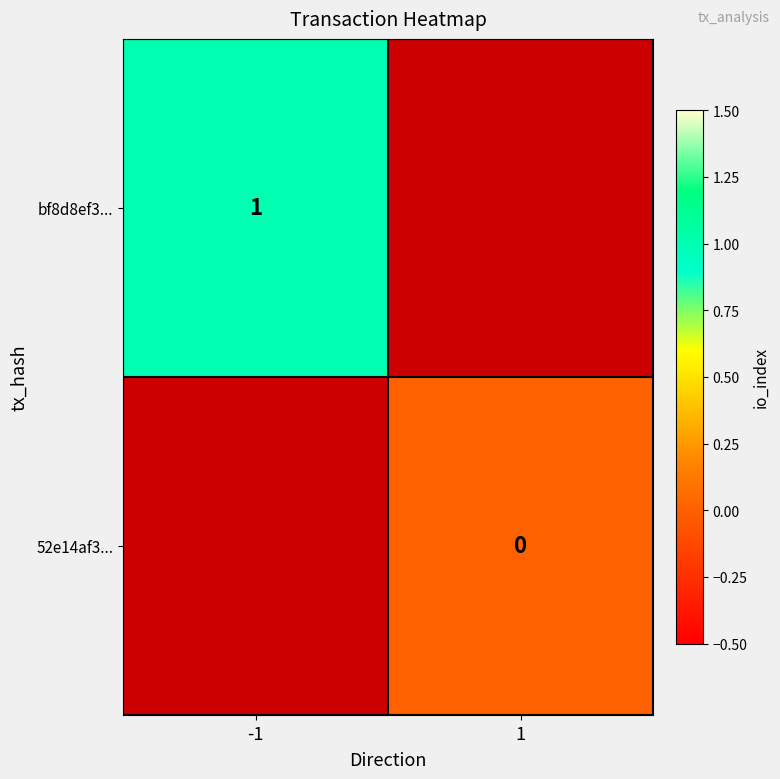

At 1, list the series in order from smallest to largest.

bf8d8ef3..., 52e14af3...